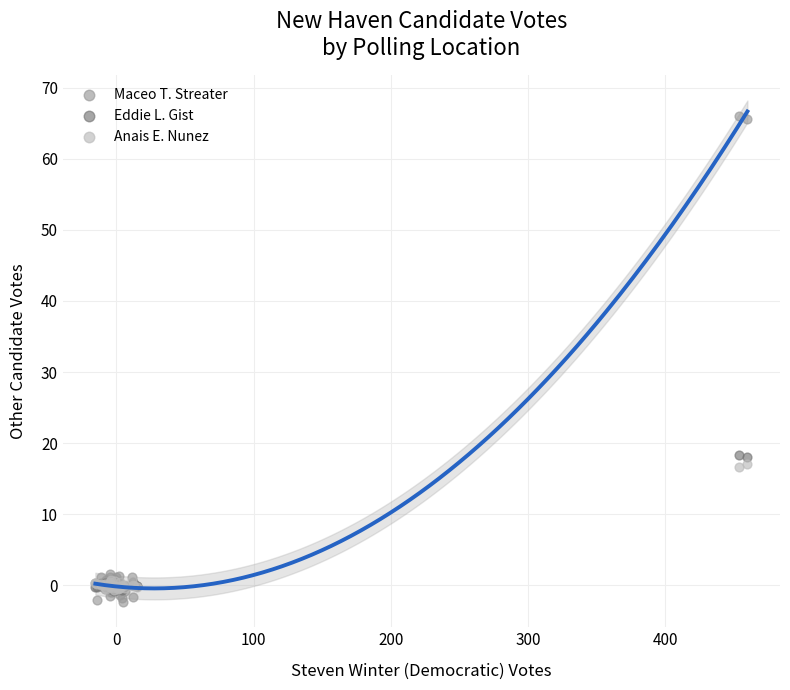

Which series has the widest spread of Y values?

Maceo T. Streater